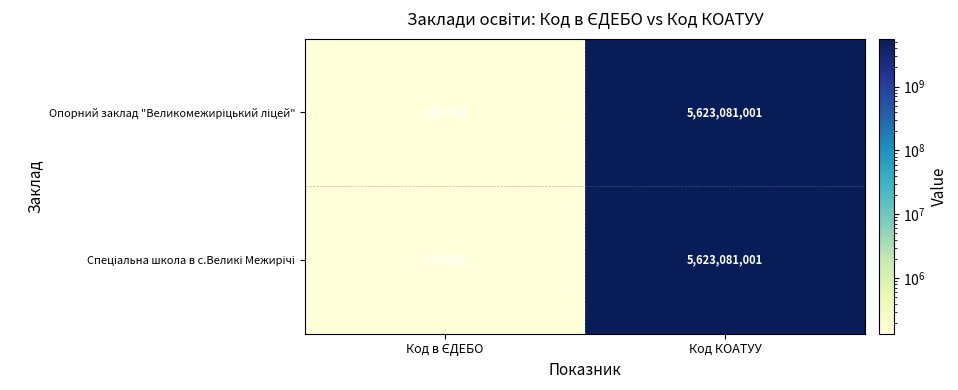

At which category is the sum across all series the highest?

Код КОАТУУ